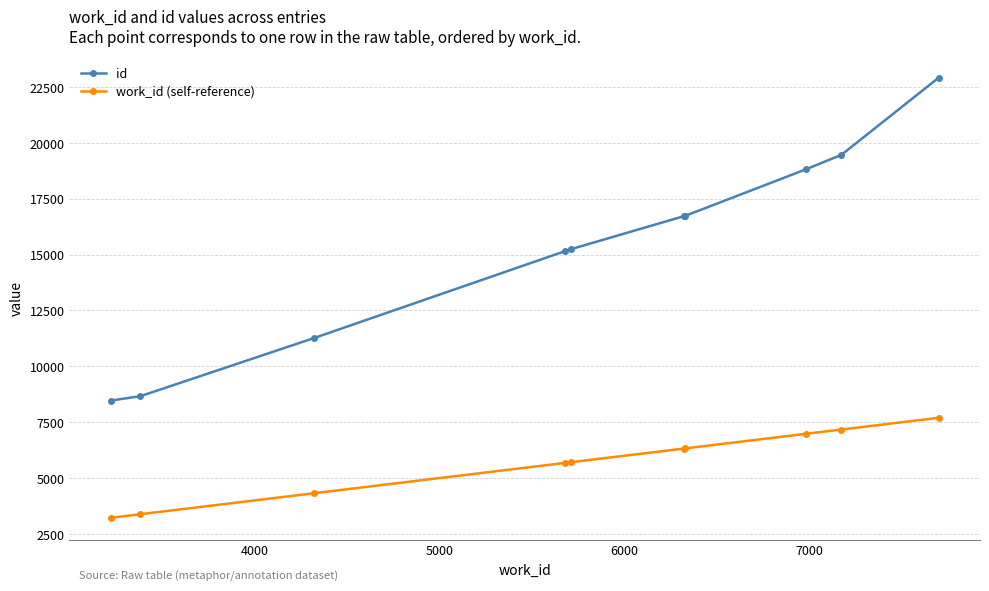

Which series has the largest total across all categories?

id